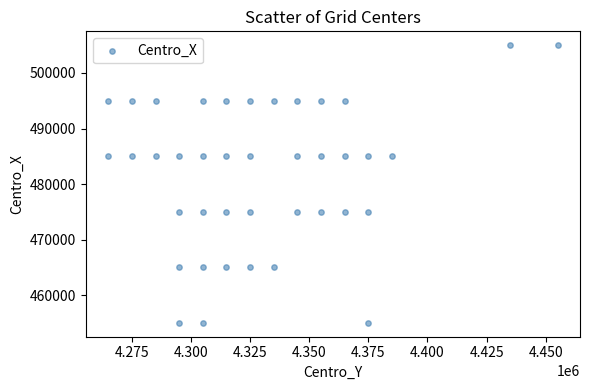

What is the range of Y values (max minus min)?

50000